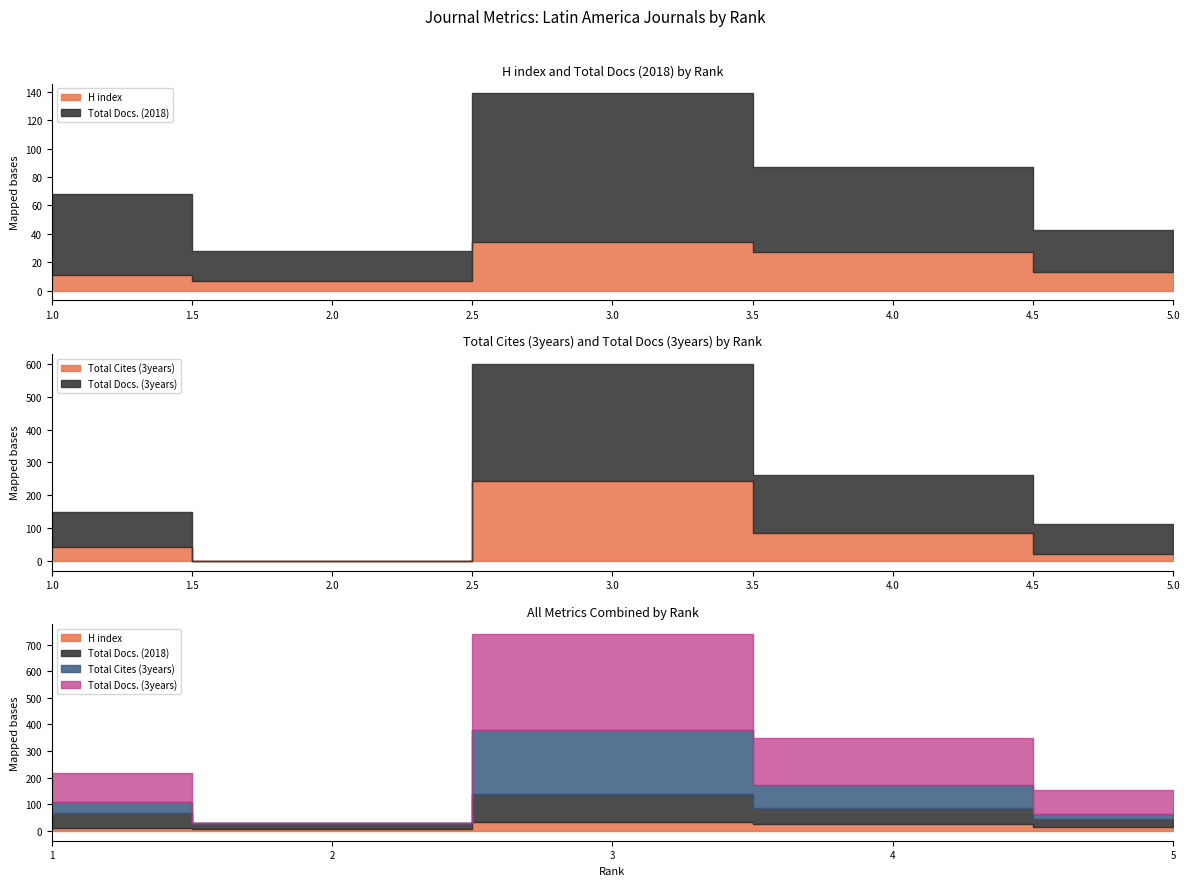

At which category is the sum across all series the highest?

Rank 3